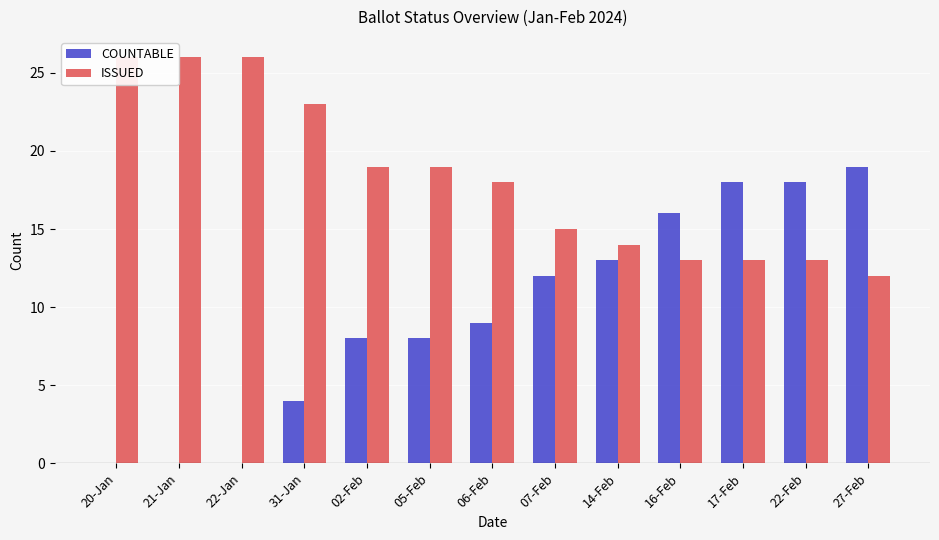

At which label does COUNTABLE reach its minimum?

20-Jan